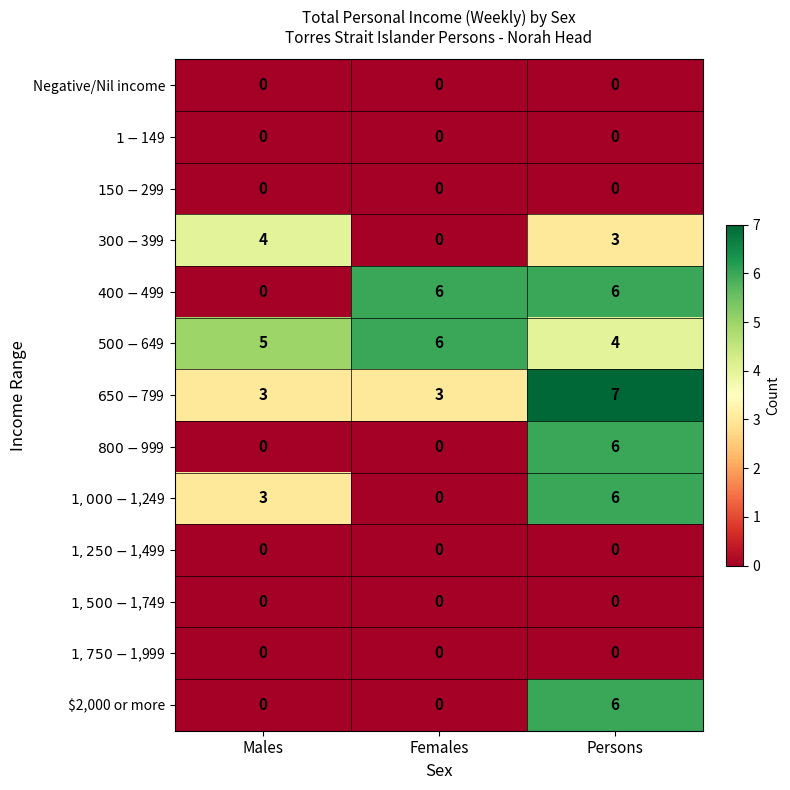

Which series has the largest total across all categories?

$500-$649